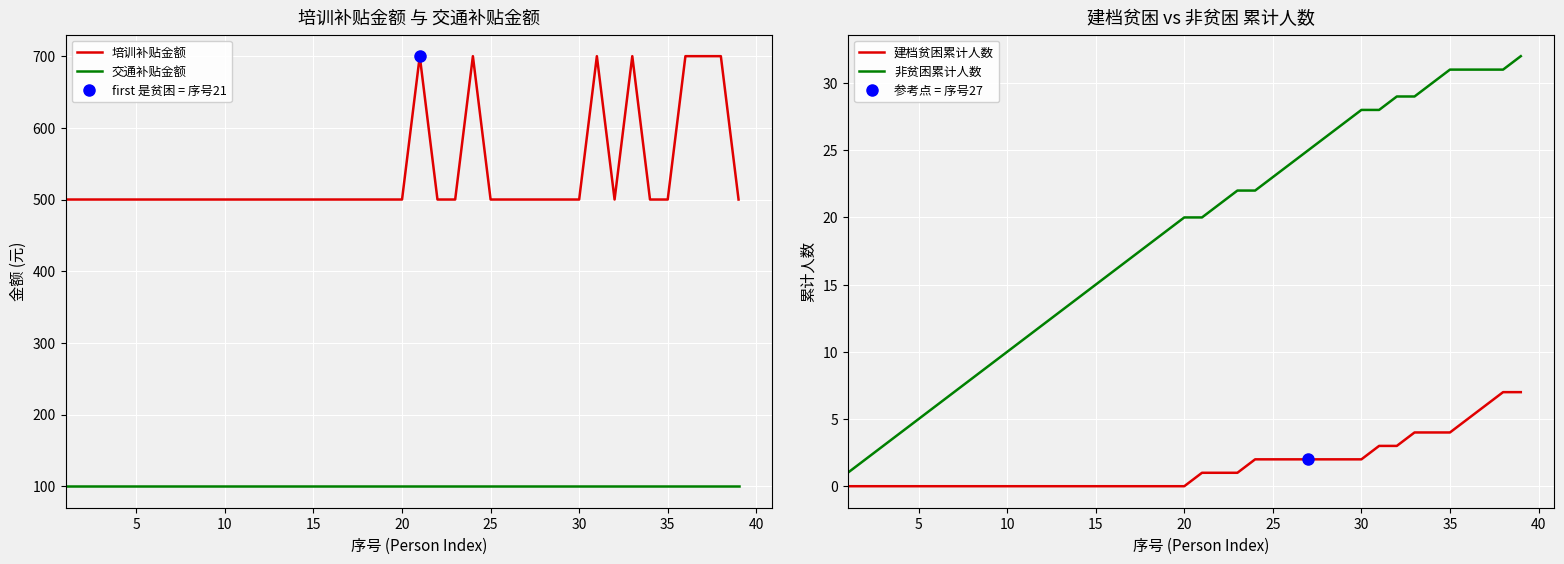

True or false: 培训补贴金额 and 交通补贴金额 intersect in this chart.

False